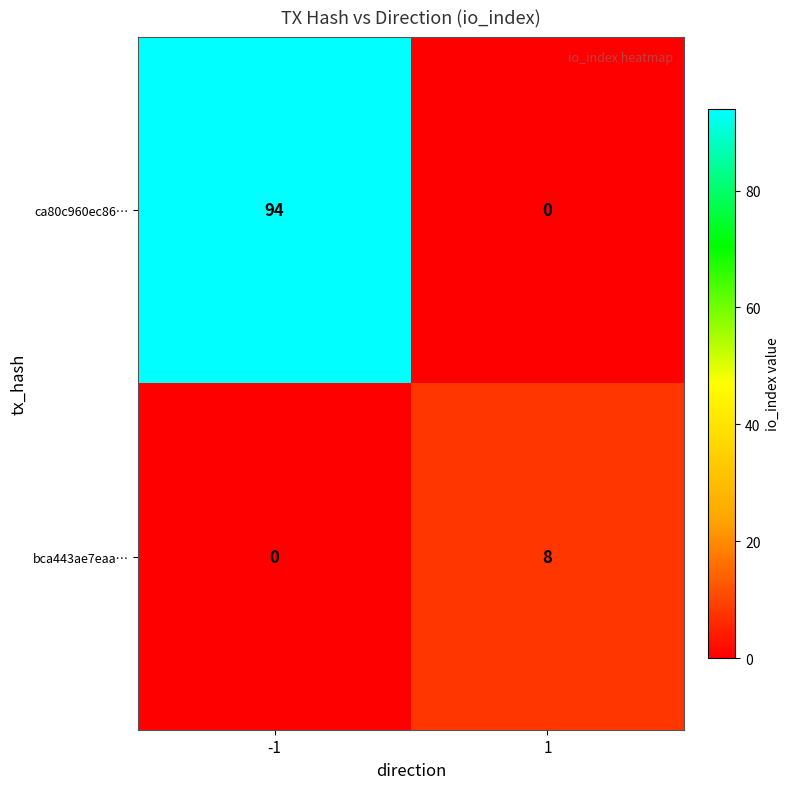

Which series has the largest total across all categories?

ca80c960ec86…